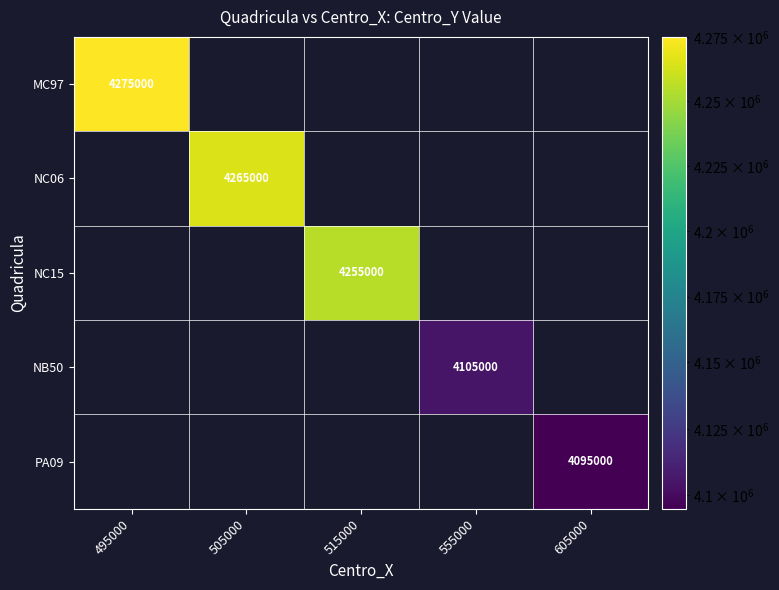

Count the number of categories in the chart.

5